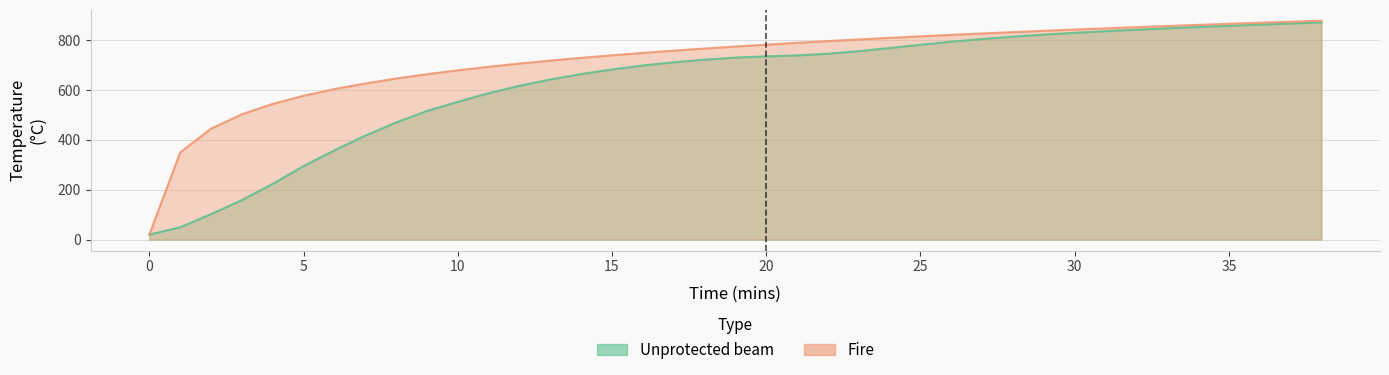

The value of Unprotected beam at 8 is 750.0. True or false?

False